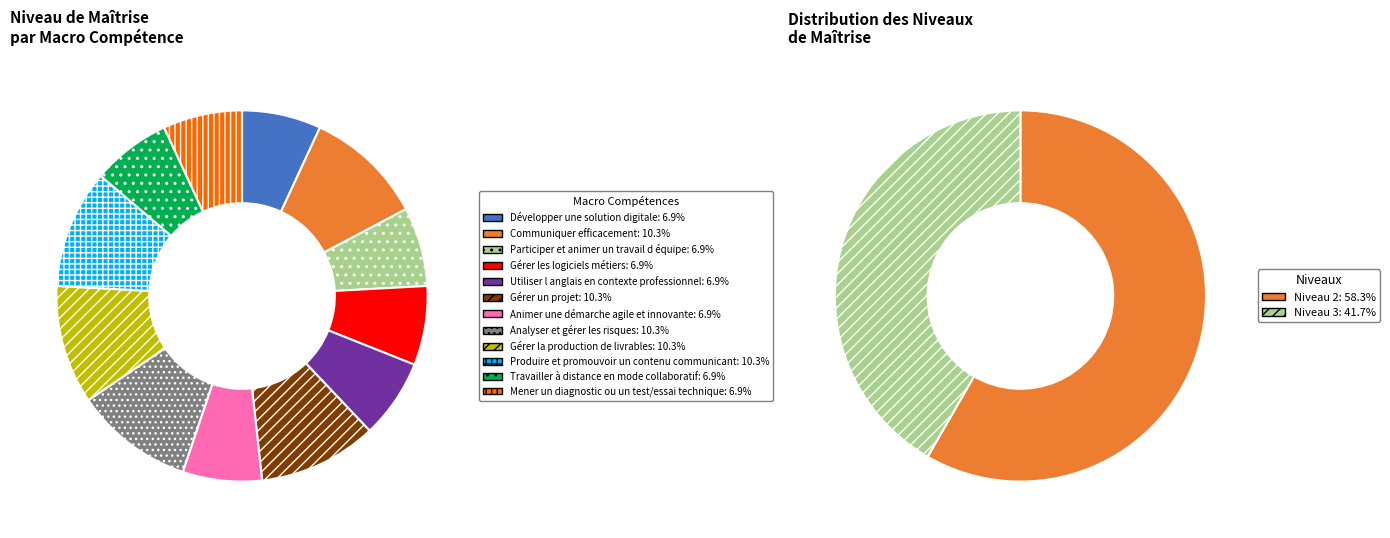

What percentage is the Participer et animer un travail d équipe slice, to the nearest percent?

7%